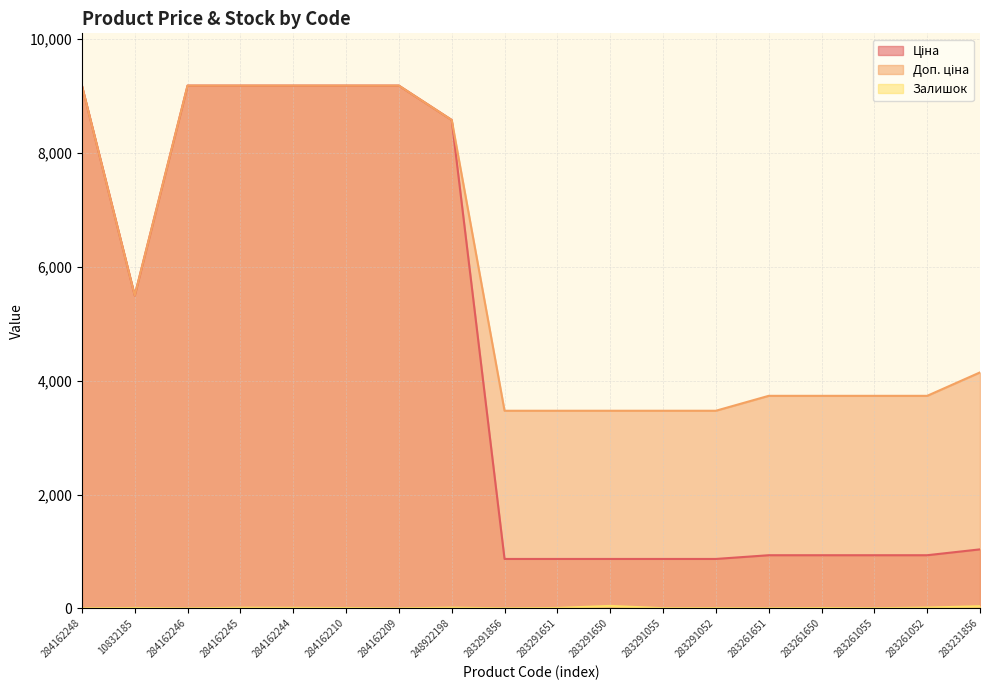

Does the chart display data point markers on the line(s)?

No